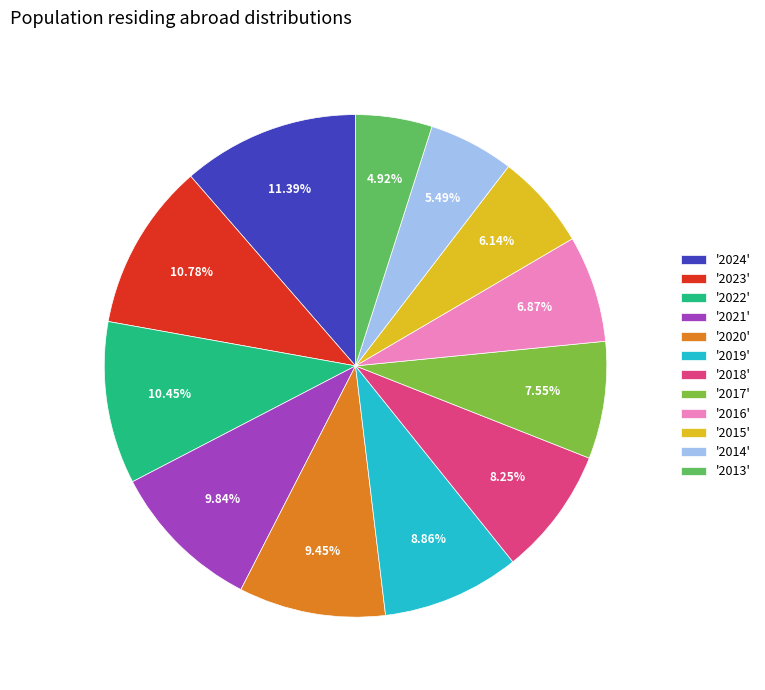

Approximately how many times larger is the value at '2024' compared to '2015'?

1.9